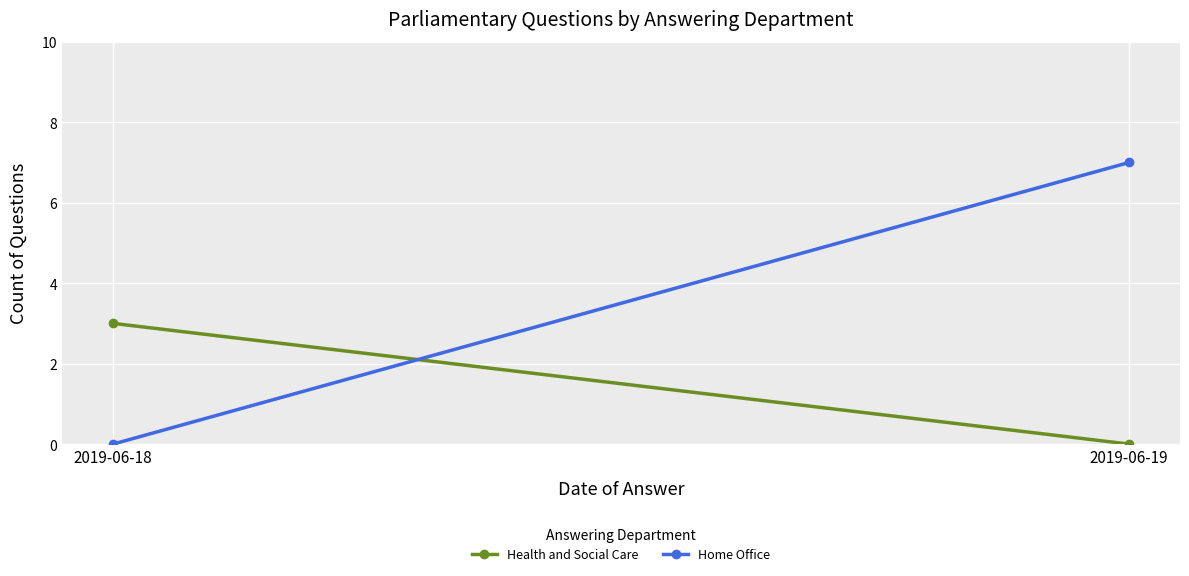

Which category has the highest value in the Home Office series?

2019-06-19